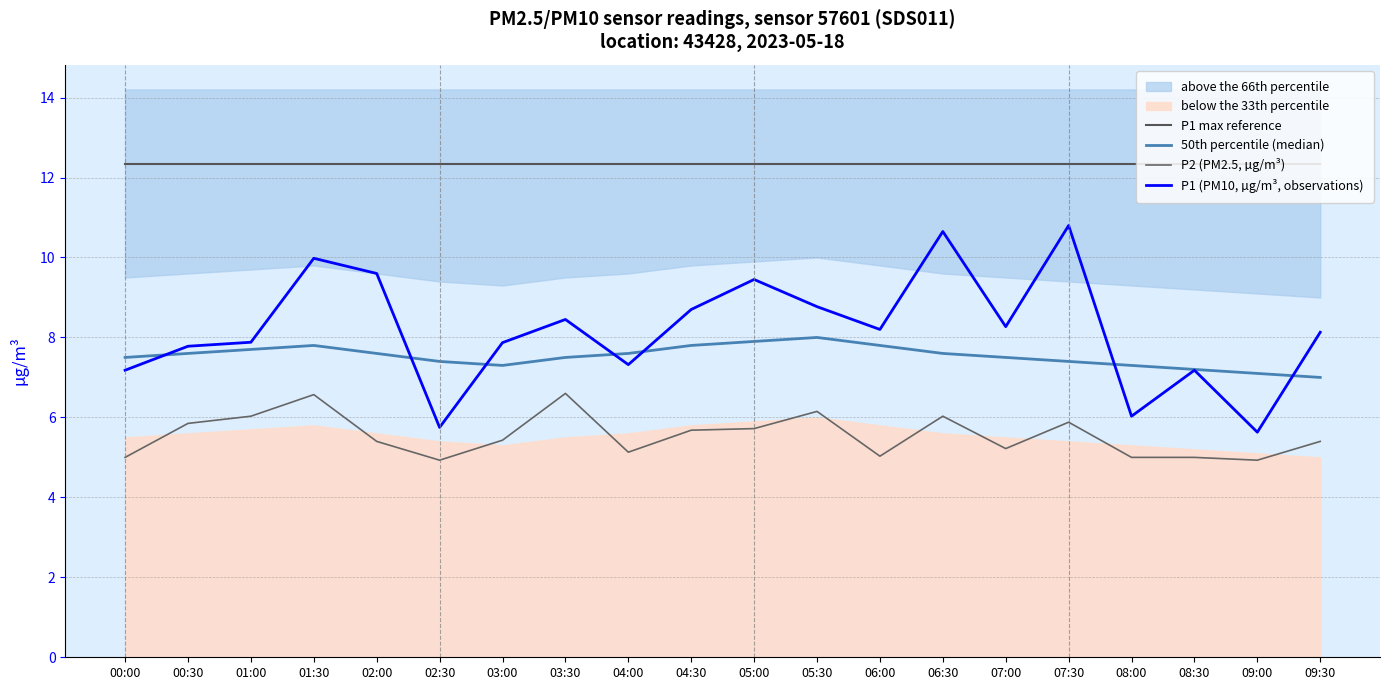

Reading left to right, extract all data points from this chart.

P1 max reference: 12.3	12.3	12.3	12.3	12.3	12.3	12.3	12.3	12.3	12.3	12.3	12.3	12.3	12.3	12.3	12.3	12.3	12.3	12.3	12.3
50th percentile (median): 7.5	7.6	7.7	7.8	7.6	7.4	7.3	7.5	7.6	7.8	7.9	8.0	7.8	7.6	7.5	7.4	7.3	7.2	7.1	7.0
P2 (PM2.5, µg/m³): 5.0	5.8	6.0	6.6	5.4	4.9	5.4	6.6	5.1	5.7	5.7	6.2	5.0	6.0	5.2	5.9	5.0	5.0	4.9	5.4
P1 (PM10, µg/m³, observations): 7.2	7.8	7.9	10.0	9.6	5.8	7.9	8.4	7.3	8.7	9.4	8.8	8.2	10.7	8.3	10.8	6.0	7.2	5.6	8.1